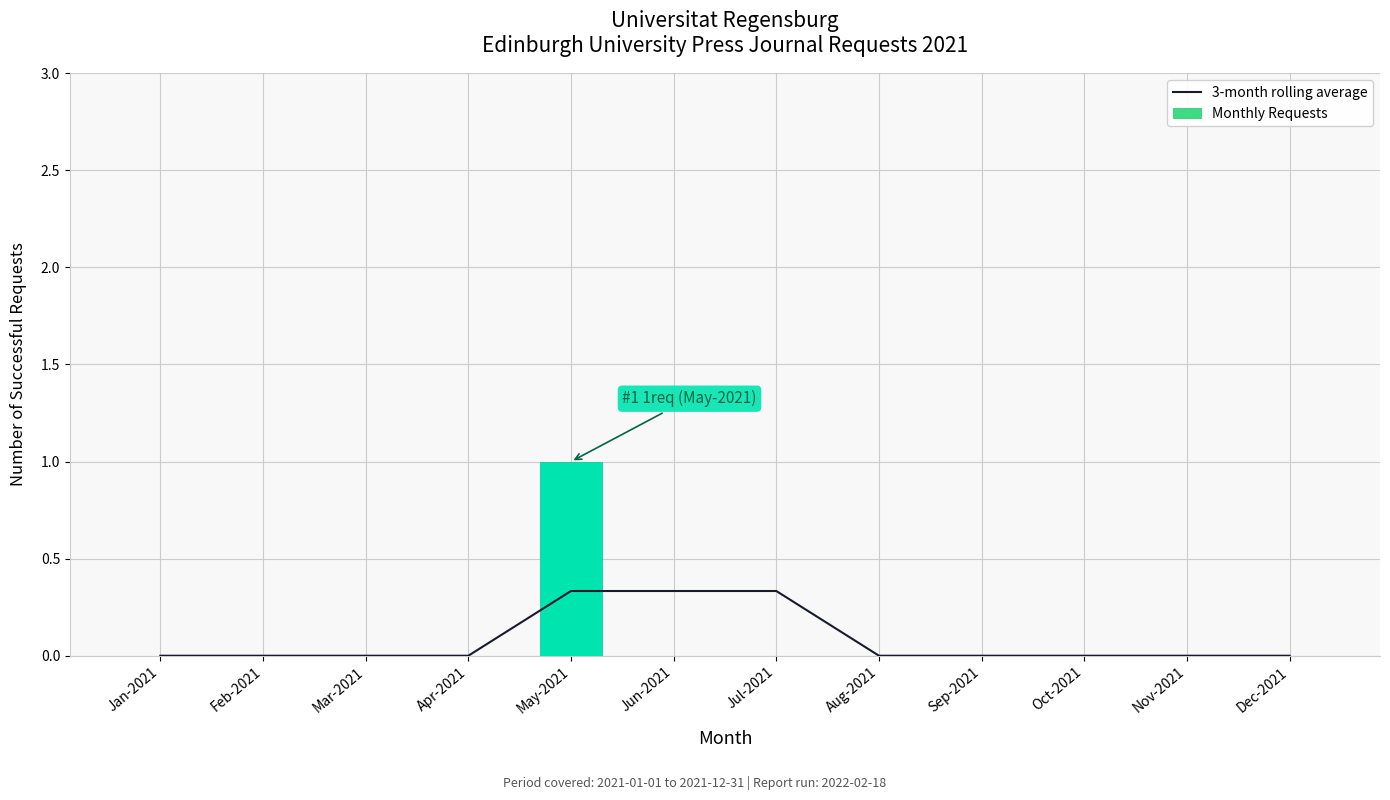

At how many categories does at least one series exceed 0?

3